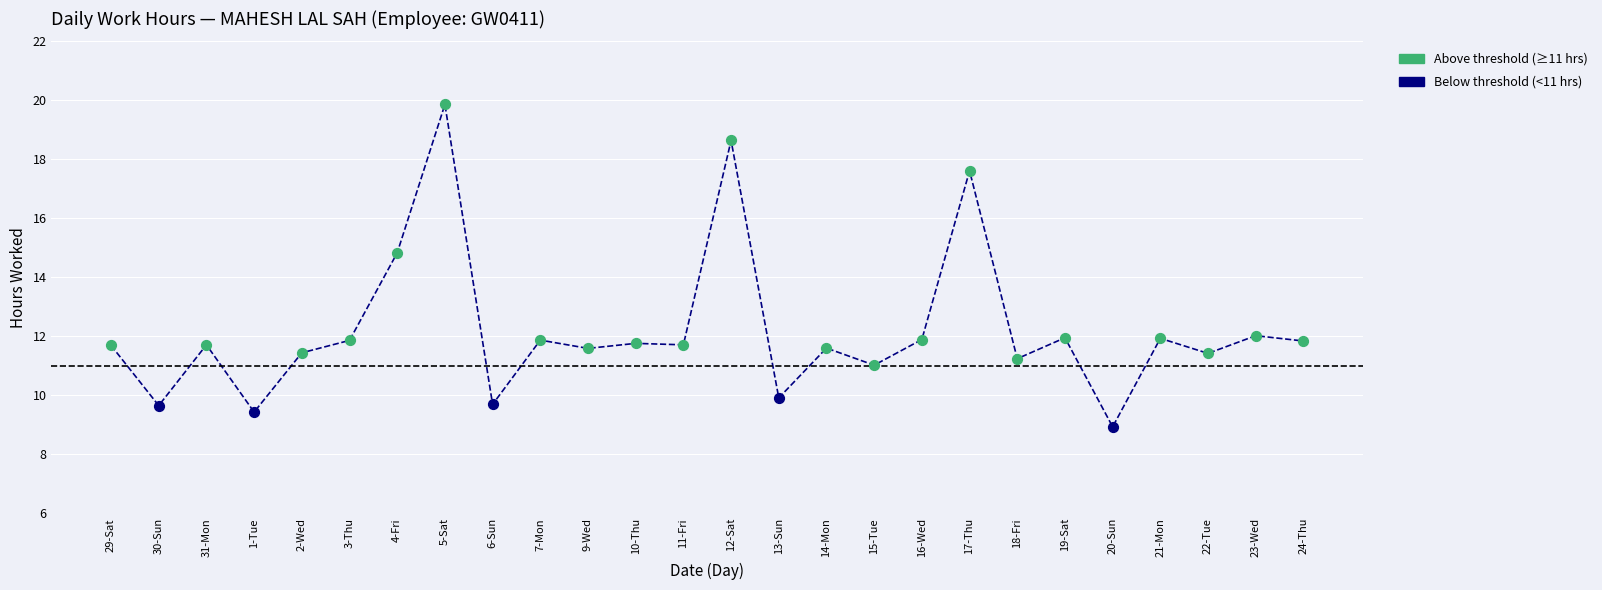

Which series reaches the maximum Y coordinate?

Above threshold (≥11 hrs)